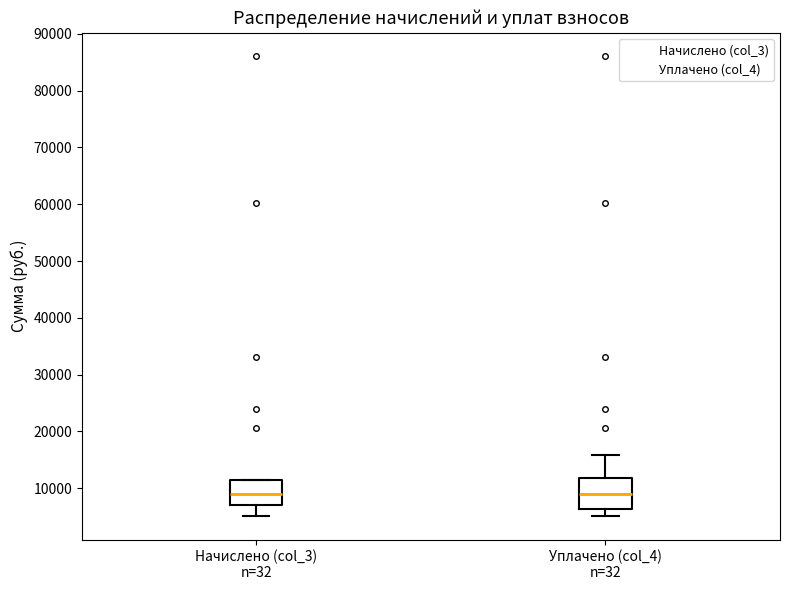

Reading left to right, transcribe this box plot: for each box, give where its median line is, the range the box spans, and where its two whiskers end, as read against the y-axis. The values are not printed on the chart, so give them approximately, as read against the axis.

Начислено (col_3) n=32: median 9000, box 7000 to 11000, whiskers 5000 to 12000
Уплачено (col_4) n=32: median 9000, box 6000 to 12000, whiskers 5000 to 16000